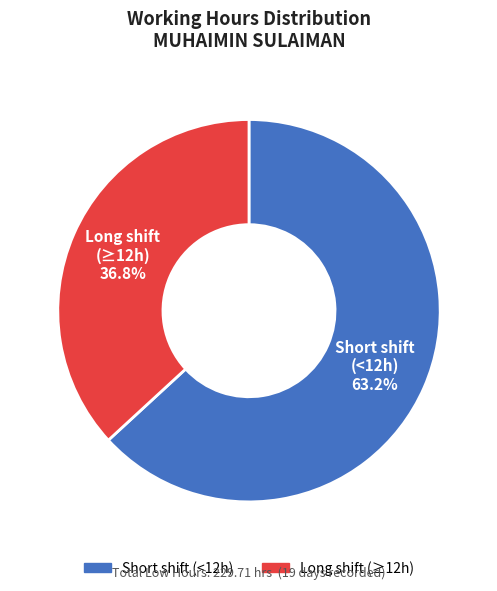

Count the number of slices in the pie.

2